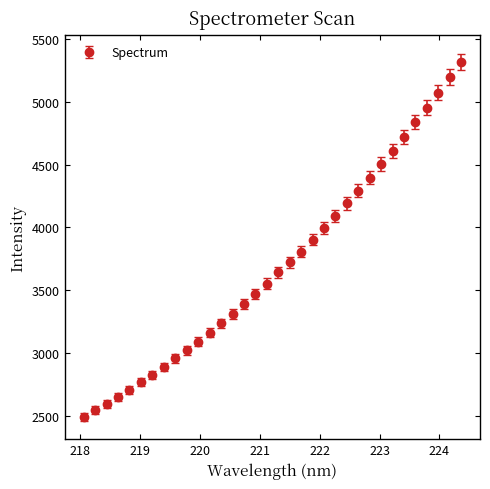

What is the average value?

3703.3